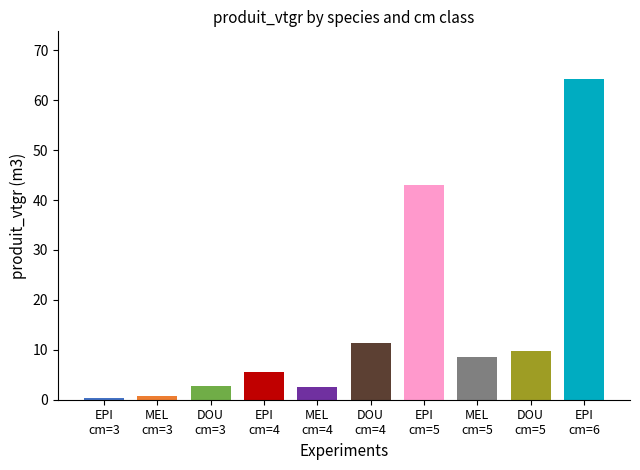

Are the bars grouped side by side (vs. stacked)?

Yes